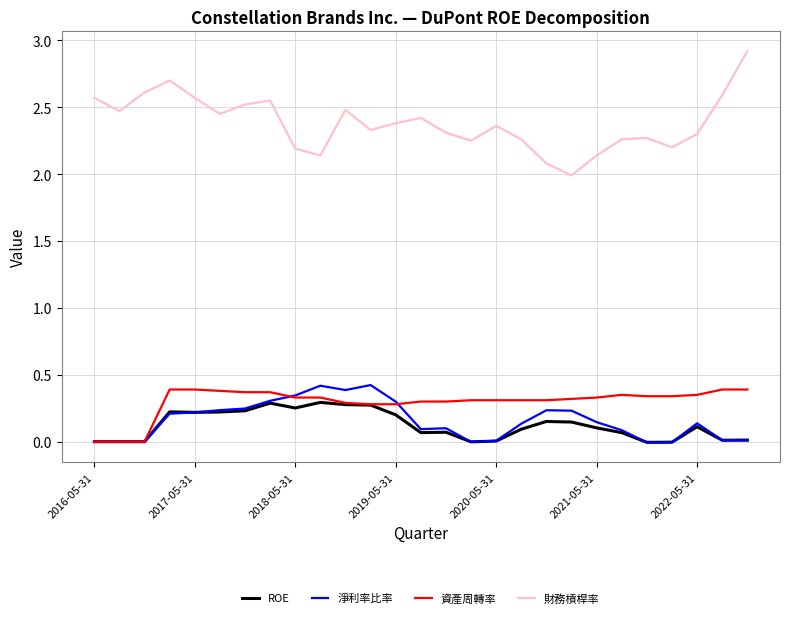

What is the difference between the maximum and minimum values in the 淨利率比率 series?

0.4